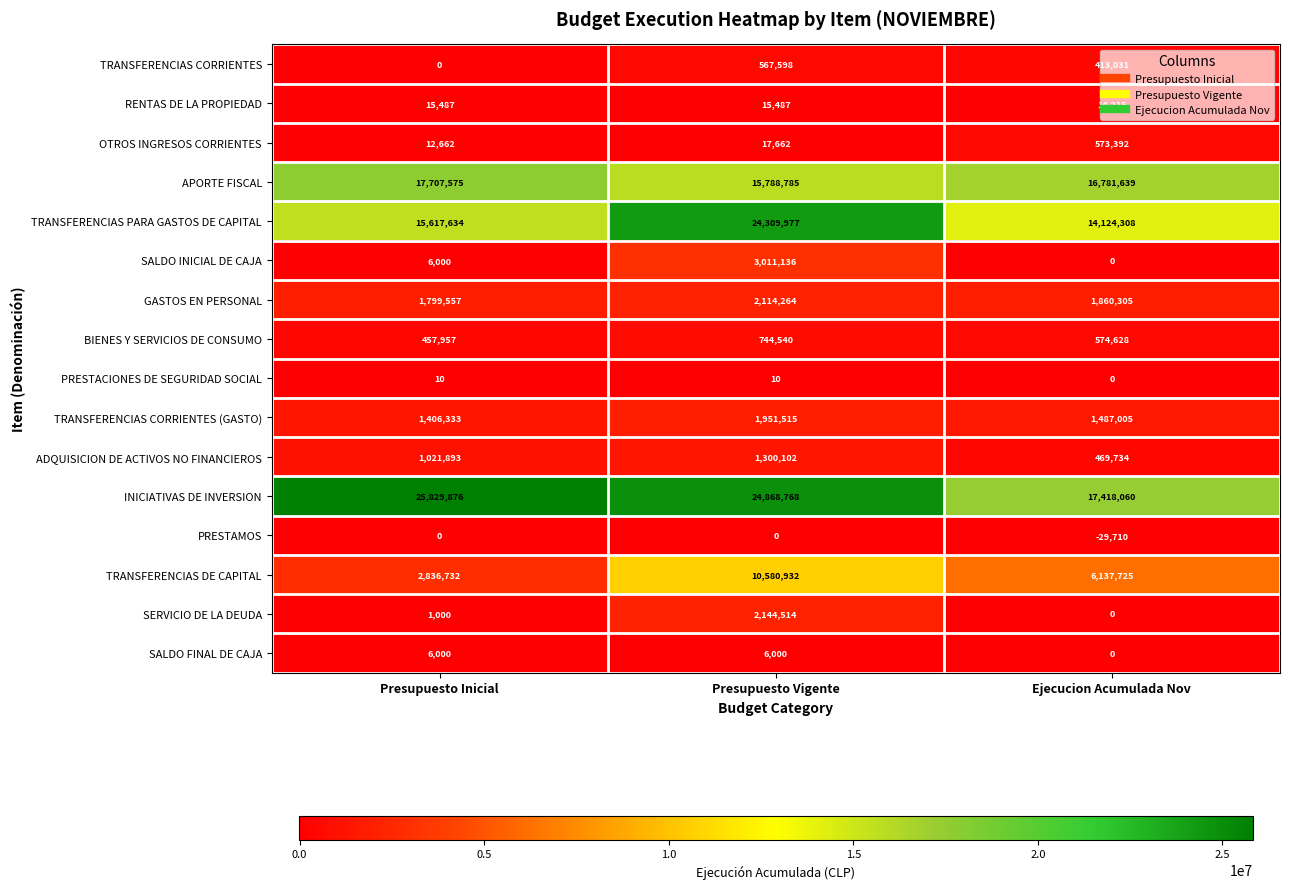

At how many categories does at least one series exceed 6513365?

3